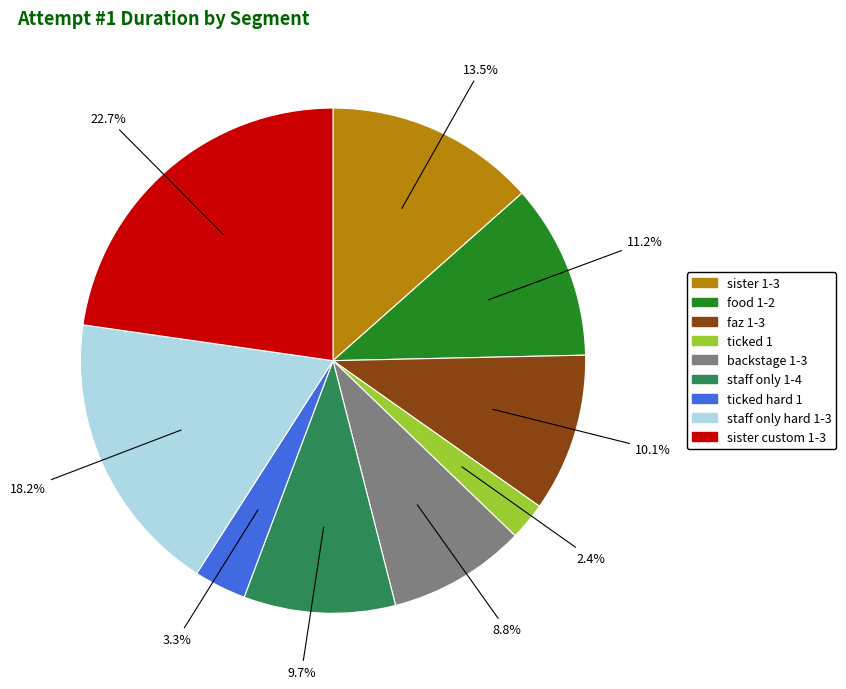

The faz 1-3 slice represents 10% of the pie. True or false?

True